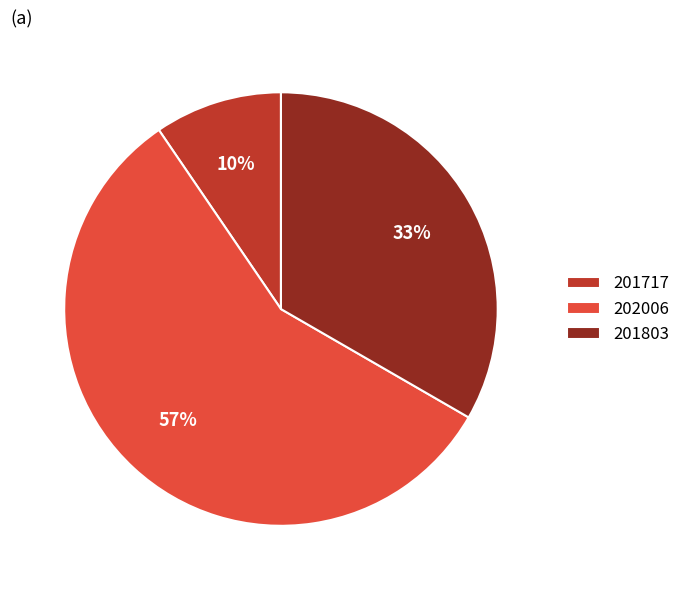

What percentage is the 202006 slice, to the nearest percent?

57%